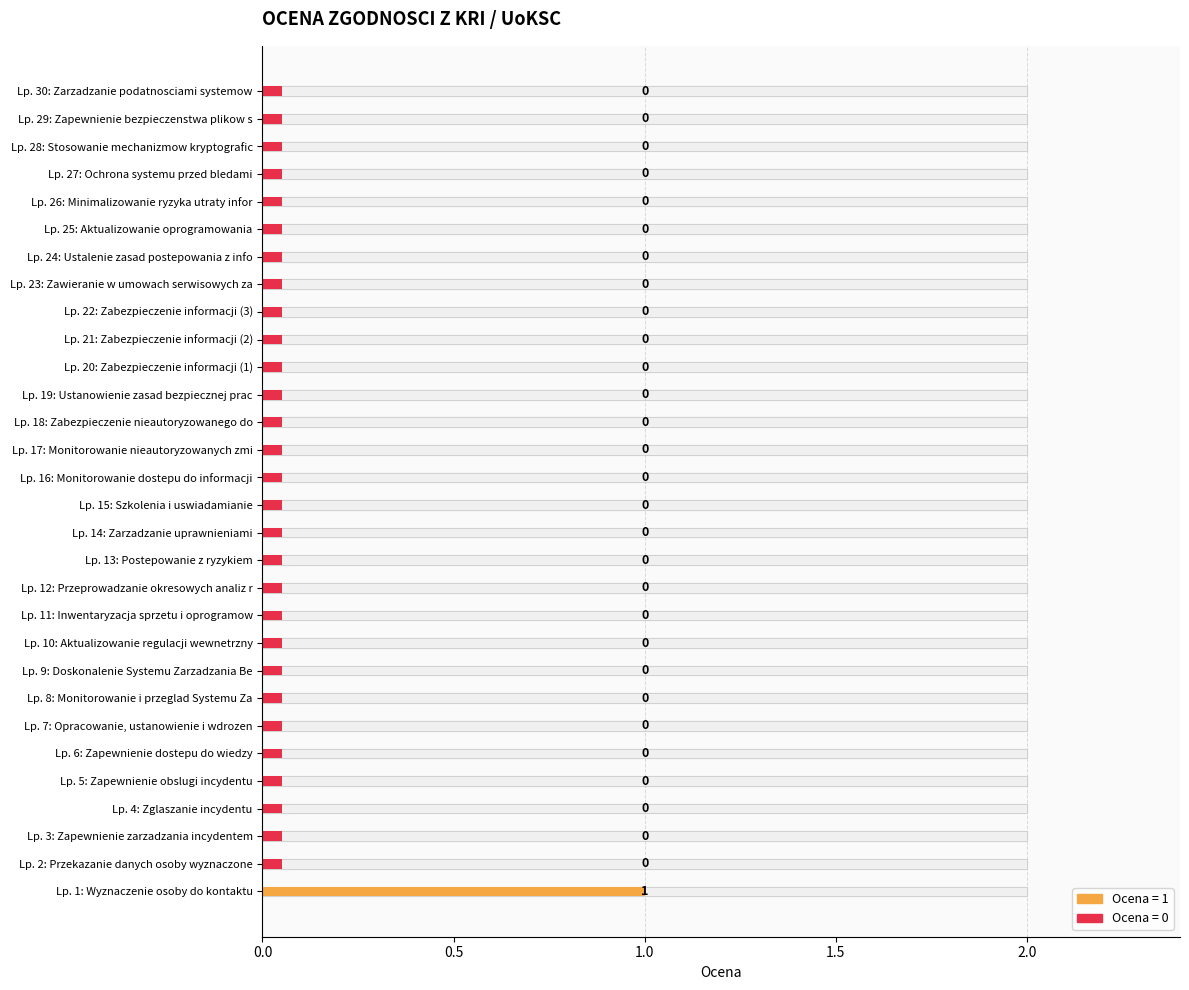

List the labels in order of value, largest first.

1, 2, 3, 4, 5, 6, 7, 8, 9, 10, 11, 12, 13, 14, 15, 16, 17, 18, 19, 20, 21, 22, 23, 24, 25, 26, 27, 28, 29, 30